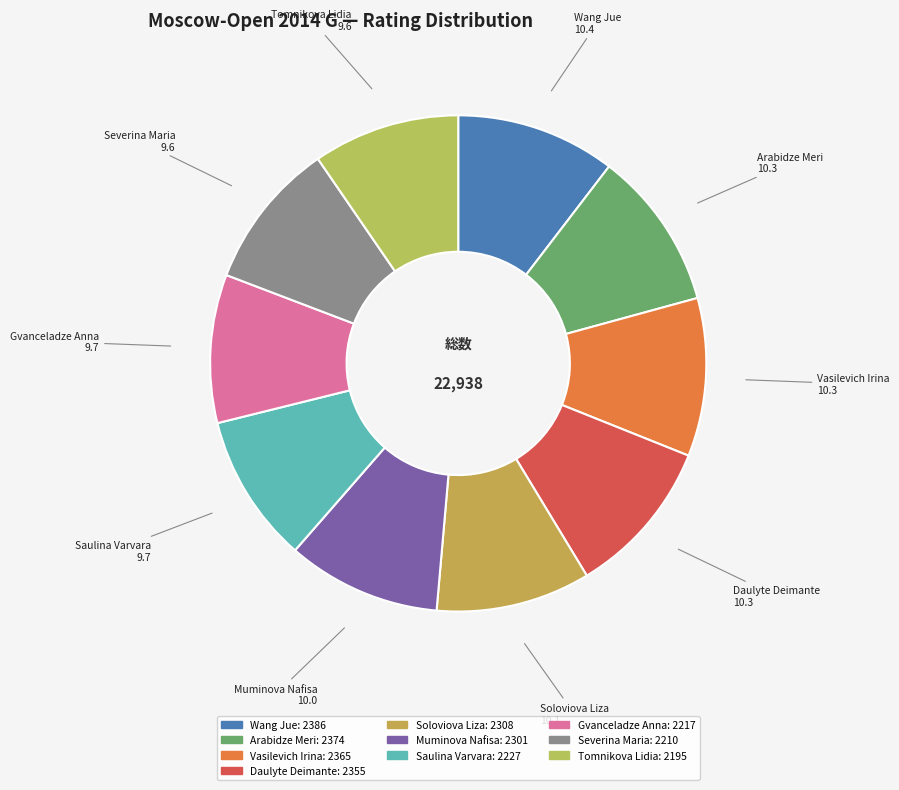

Is Soloviova Liza the majority of the pie?

No